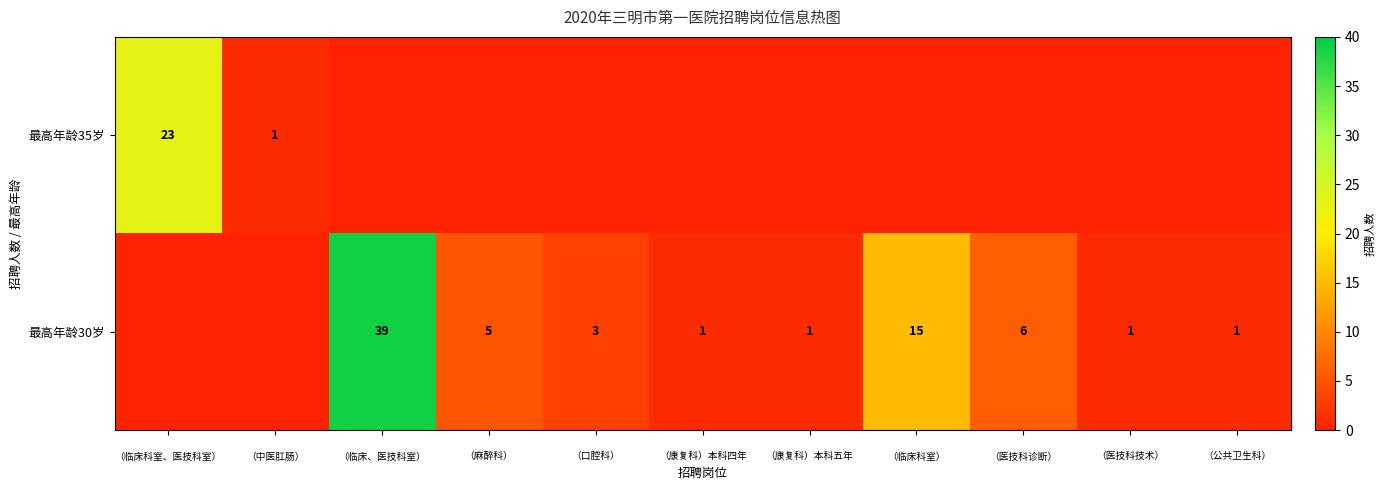

Rank the series by their average value, from lowest to highest.

最高年龄35岁, 最高年龄30岁